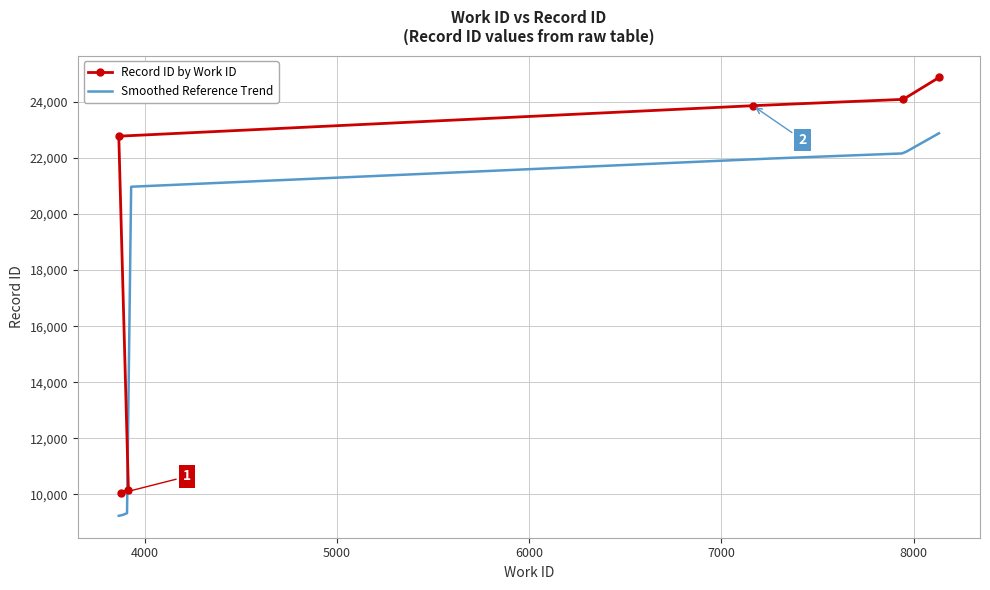

What is the label of the 1st point from the left?

3876